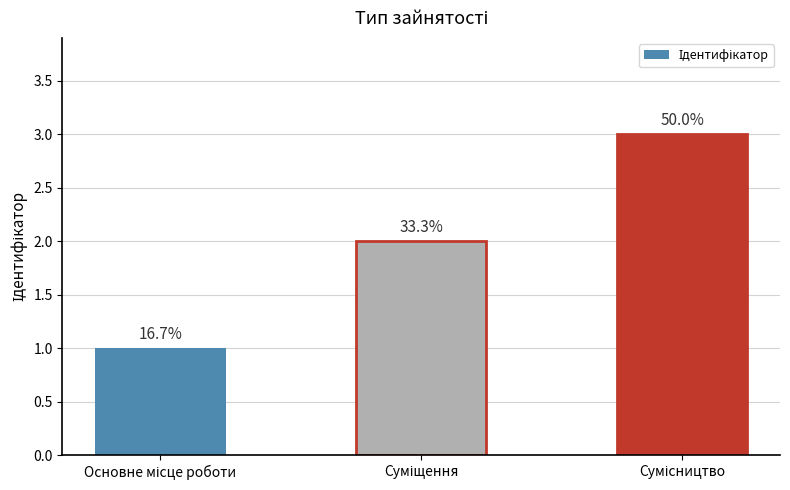

What is the smallest value displayed?

1